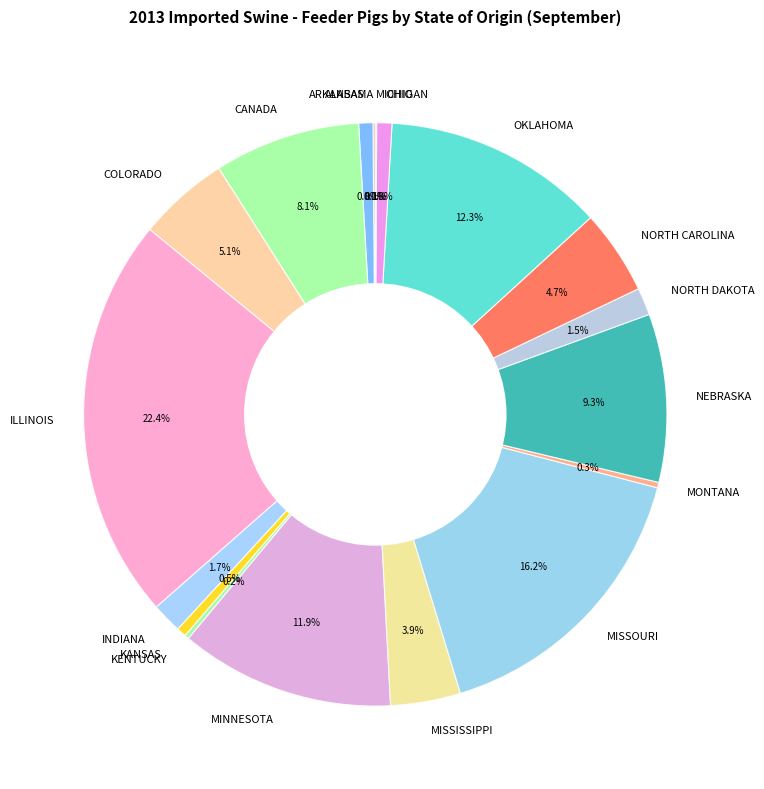

Does NEBRASKA account for over 50% of the chart?

No